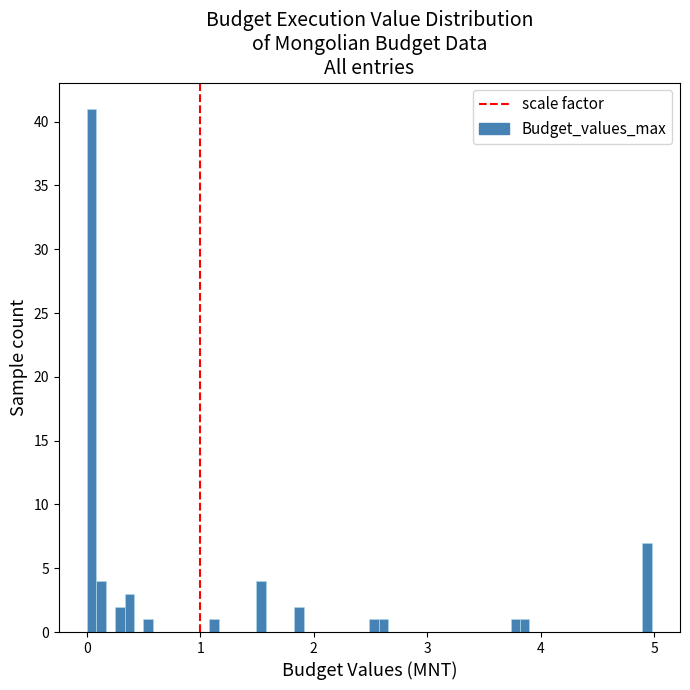

Read against the x-axis, roughly where is the centre of the tallest bar?

0.0